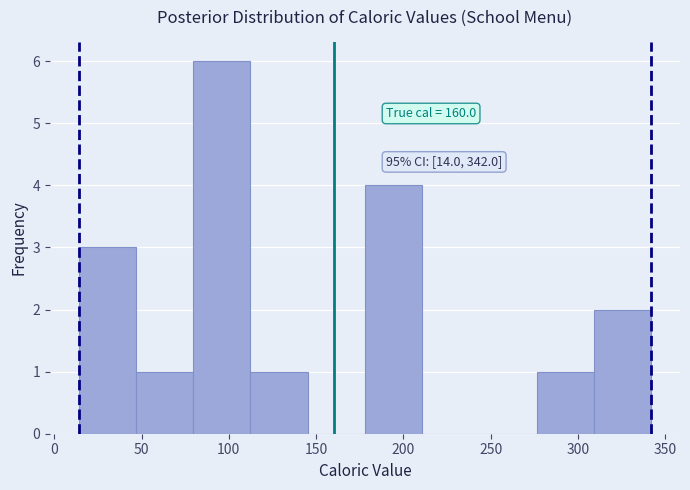

Which range on the x-axis has the tallest bar?

80 to 110